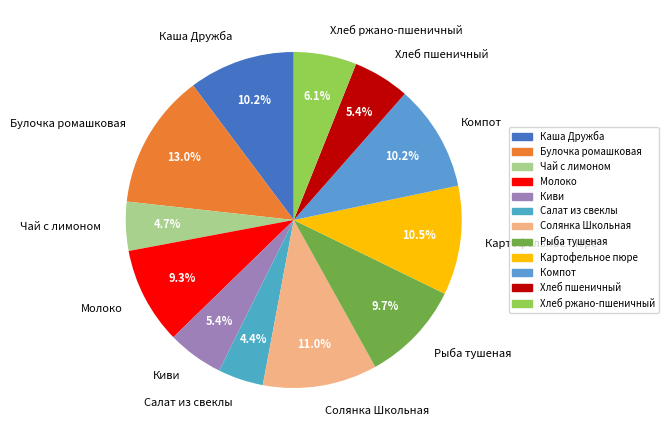

Which has a higher value, Картофельное пюре or Хлеб пшеничный?

Картофельное пюре